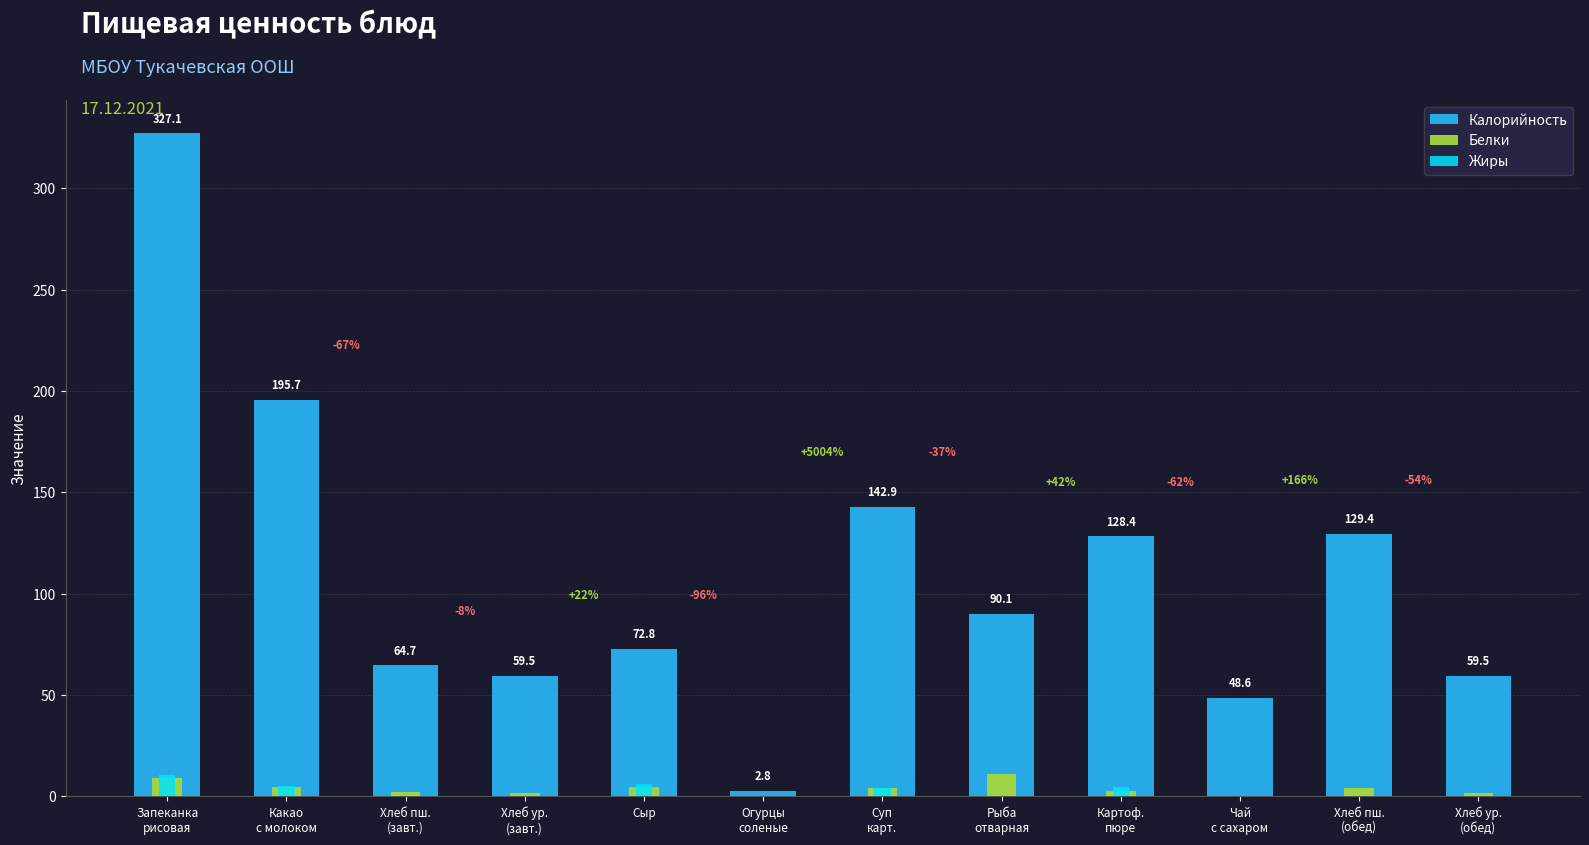

How many data points in Жиры are above 0?

11